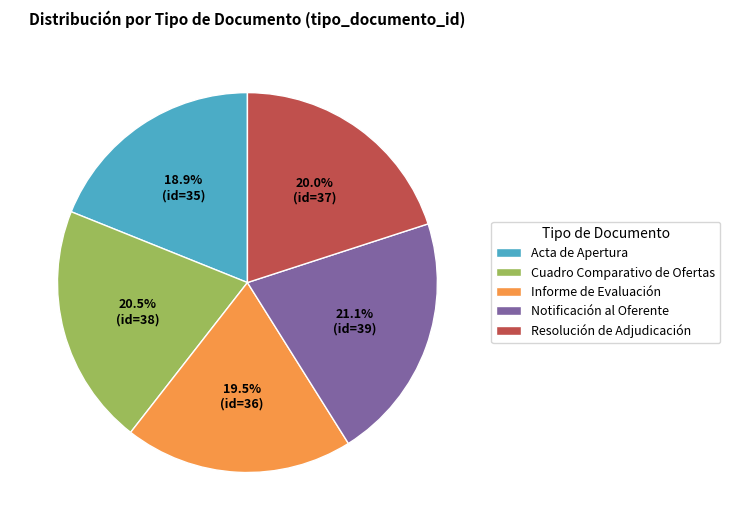

Is the sum of Acta de Apertura and Cuadro Comparativo de Ofertas greater than half?

No